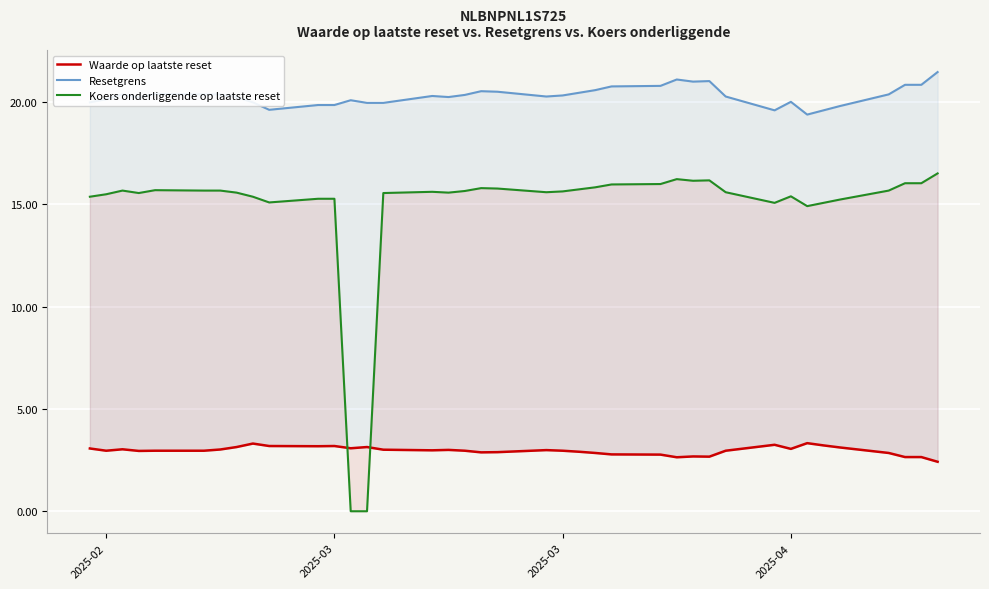

In Koers onderliggende op laatste reset, how many points are lower than both neighbors (excluding endpoints)?

7